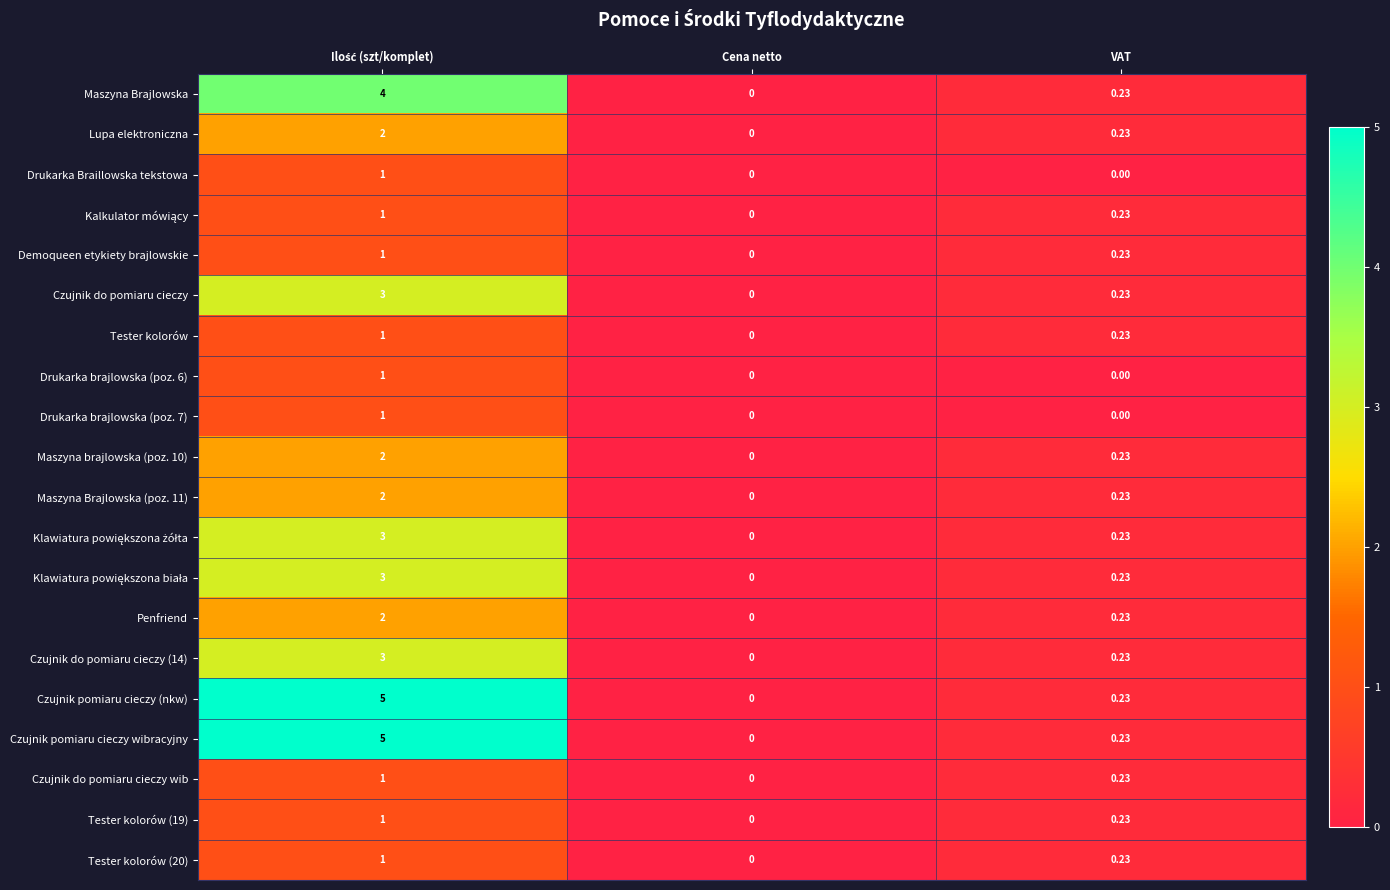

Is the value of Tester kolorów (20) at VAT greater than the value of Czujnik do pomiaru cieczy (14) at Cena netto?

Yes